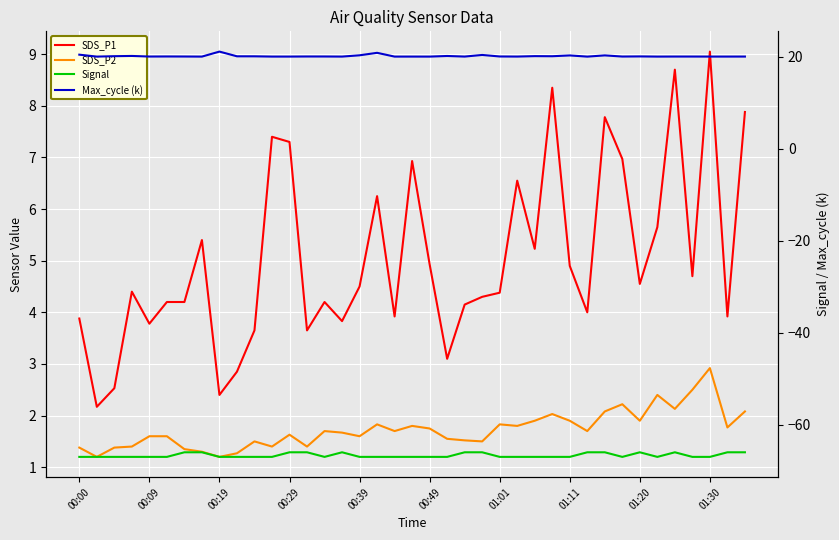

At which label does Max_cycle (k) reach its minimum?

29